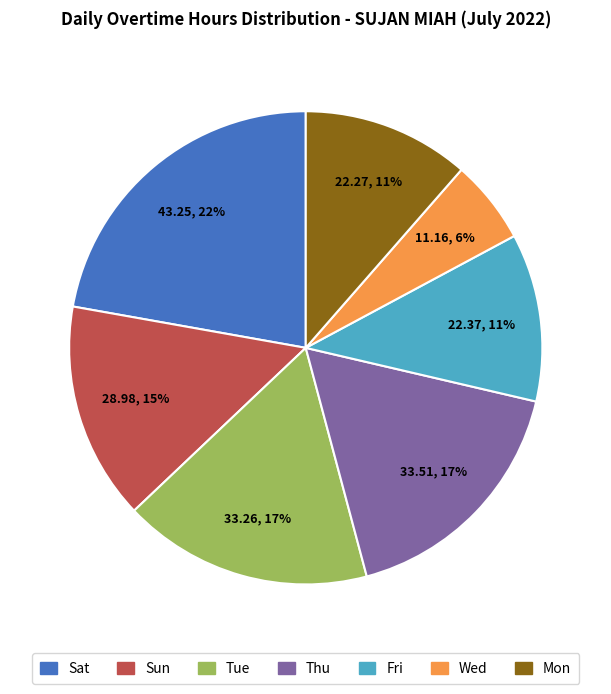

Is there any slice that represents more than half of the pie?

No